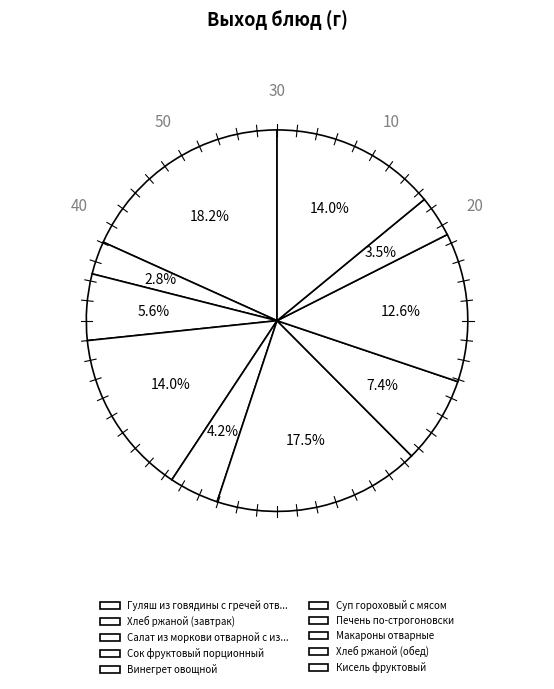

What is the smallest slice in the pie chart?

Хлеб ржаной (завтрак)